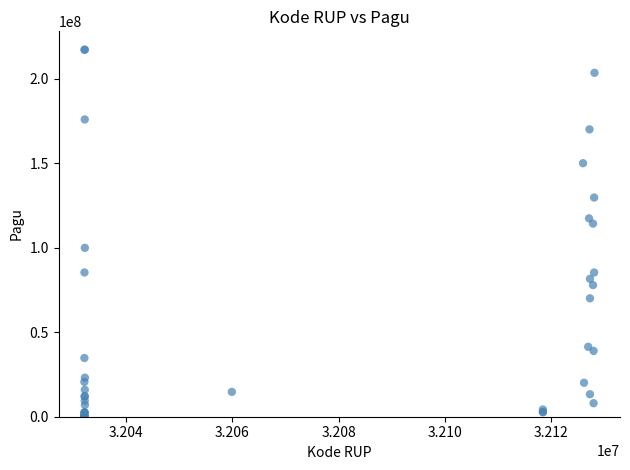

What Y value in the scatter plot is closest to 108830000?

114296000